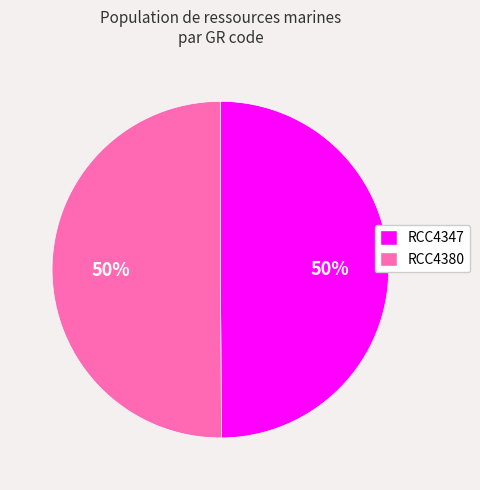

Approximately how many times larger is the value at RCC4380 compared to RCC4347?

1.0